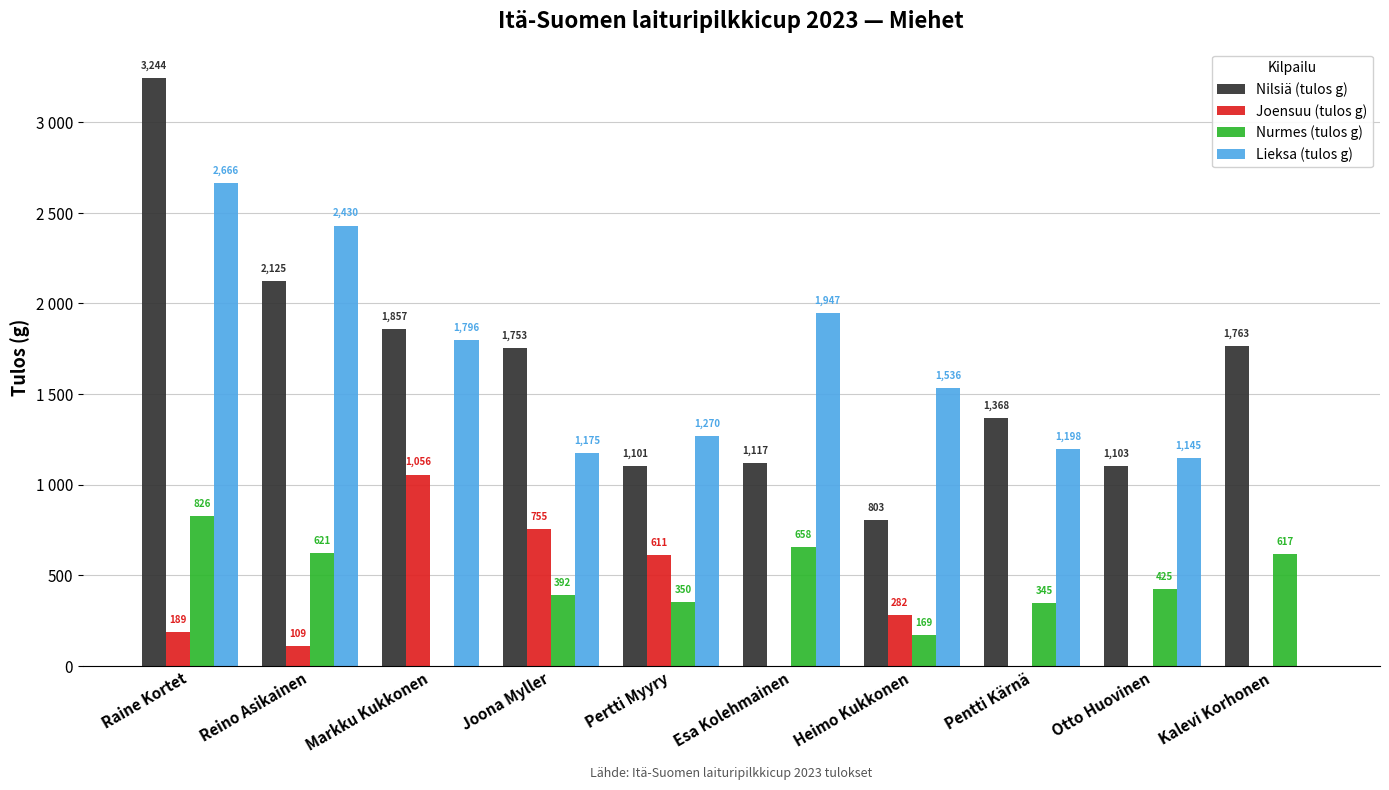

What are all the series names shown in the legend?

Nilsiä (tulos g), Joensuu (tulos g), Nurmes (tulos g), Lieksa (tulos g)